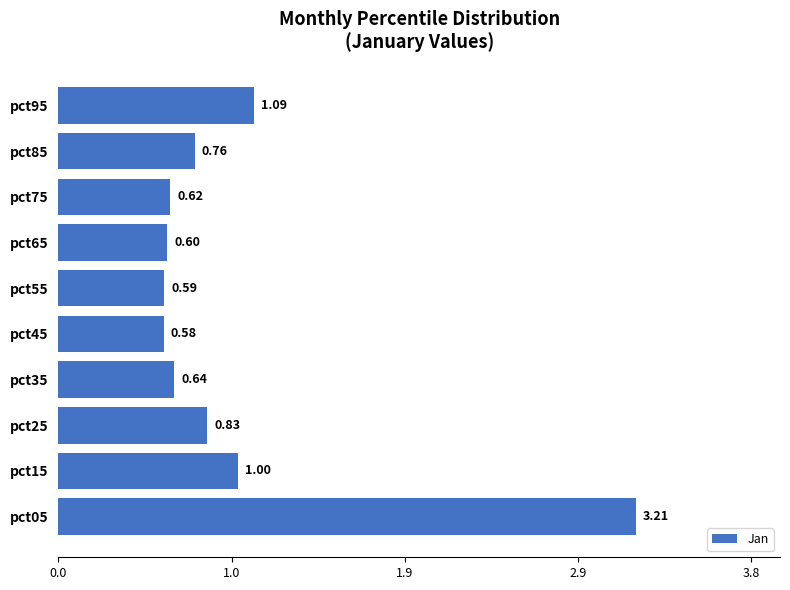

List the labels in order of value, largest first.

pct05, pct95, pct15, pct25, pct85, pct35, pct75, pct65, pct55, pct45